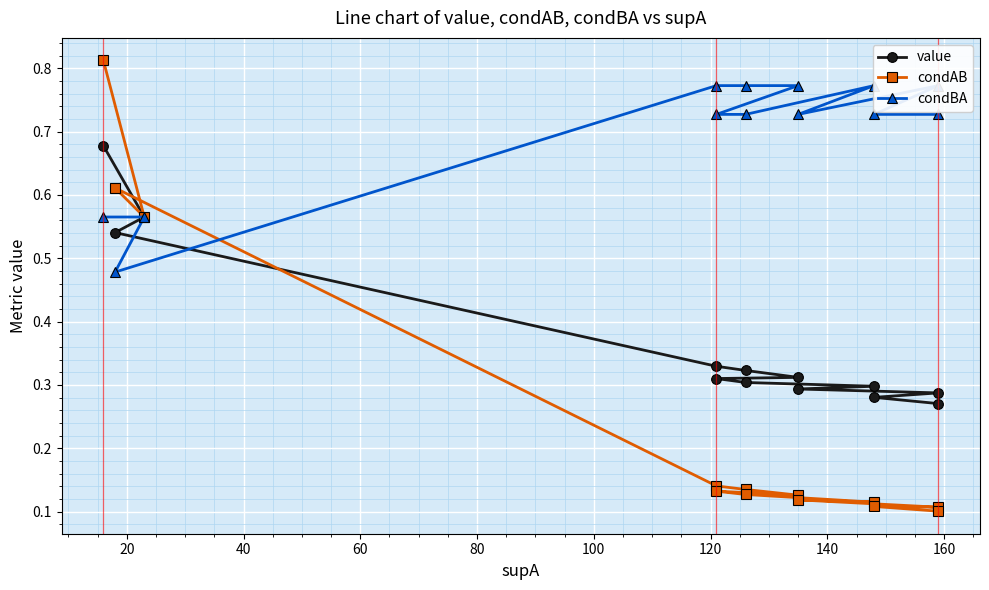

Reading right to left, transcribe all the data shown in this chart.

value: 0.3	0.3	0.3	0.3	0.3	0.3	0.3	0.3	0.3	0.3	0.5	0.6	0.7
condAB: 0.1	0.1	0.1	0.1	0.1	0.1	0.1	0.1	0.1	0.1	0.6	0.6	0.8
condBA: 0.7	0.7	0.8	0.7	0.8	0.7	0.7	0.8	0.8	0.8	0.5	0.6	0.6